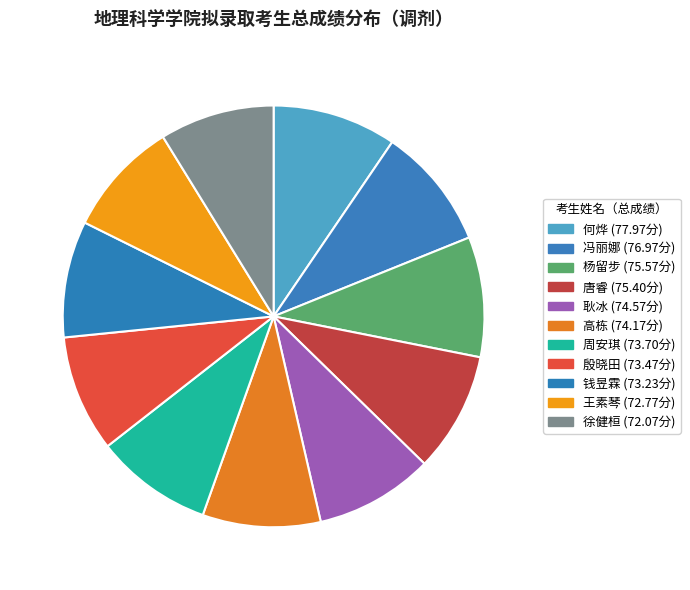

Between 周安琪 and 耿冰, which is larger?

耿冰